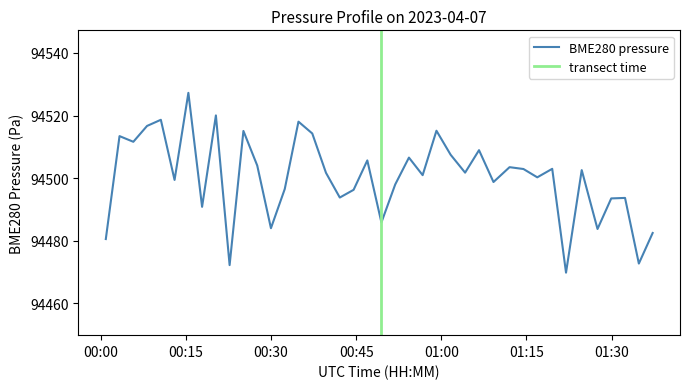

How many series are shown in this chart?

1